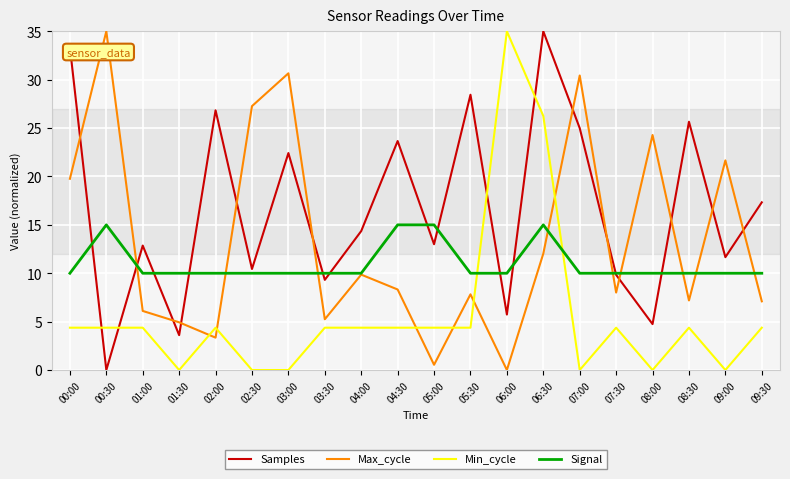

What are all the series names shown in the legend?

Samples, Max_cycle, Min_cycle, Signal